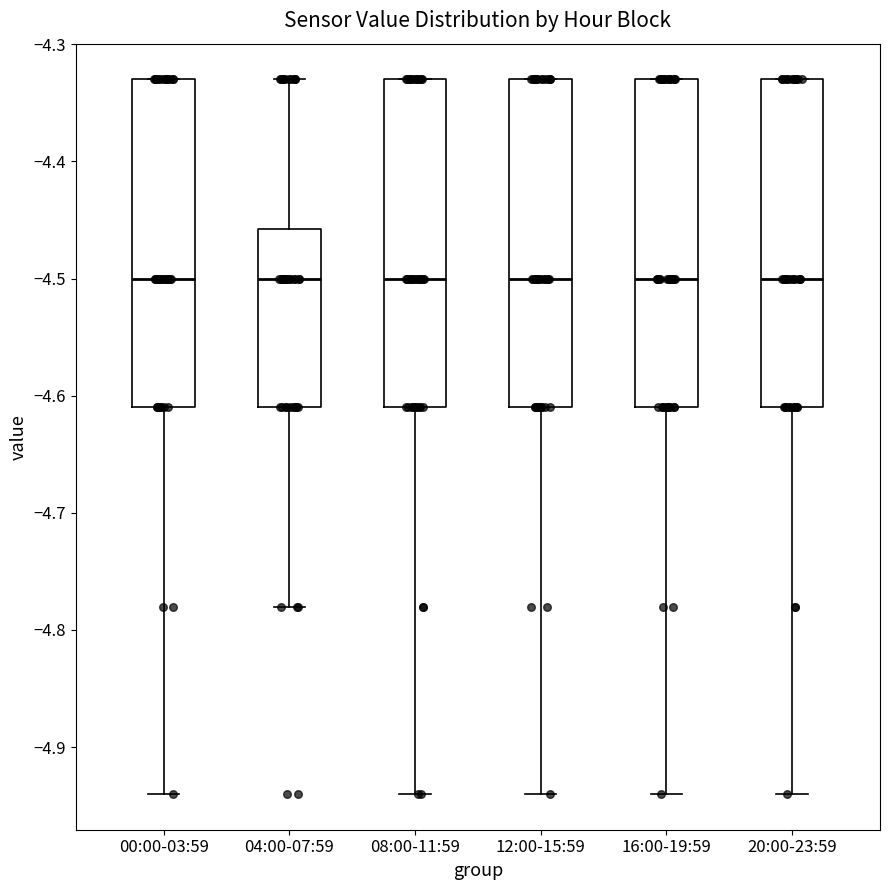

Reading left to right, transcribe this box plot: for each box, give where its median line is, the range the box spans, and where its two whiskers end, as read against the y-axis. The values are not printed on the chart, so give them approximately, as read against the axis.

00:00-03:59: median -4.50, box -4.61 to -4.33, whiskers -4.94 to -4.33
04:00-07:59: median -4.50, box -4.61 to -4.46, whiskers -4.78 to -4.33
08:00-11:59: median -4.50, box -4.61 to -4.33, whiskers -4.94 to -4.33
12:00-15:59: median -4.50, box -4.61 to -4.33, whiskers -4.94 to -4.33
16:00-19:59: median -4.50, box -4.61 to -4.33, whiskers -4.94 to -4.33
20:00-23:59: median -4.50, box -4.61 to -4.33, whiskers -4.94 to -4.33